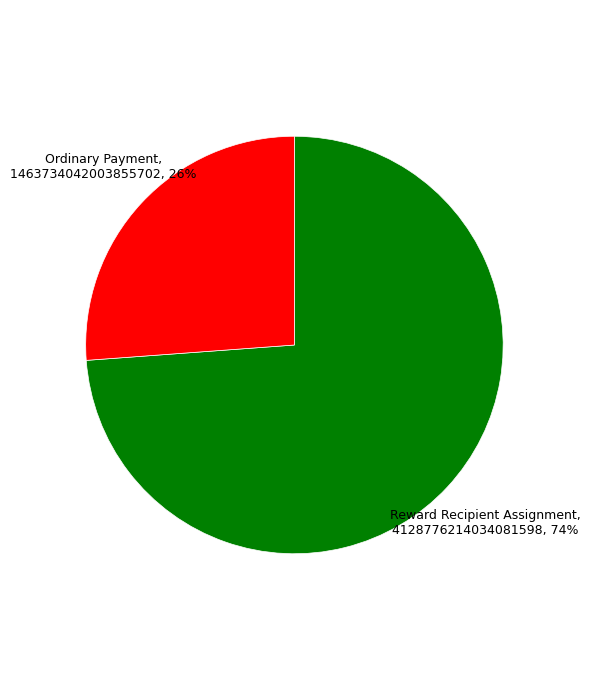

How many slices are in this pie chart?

2